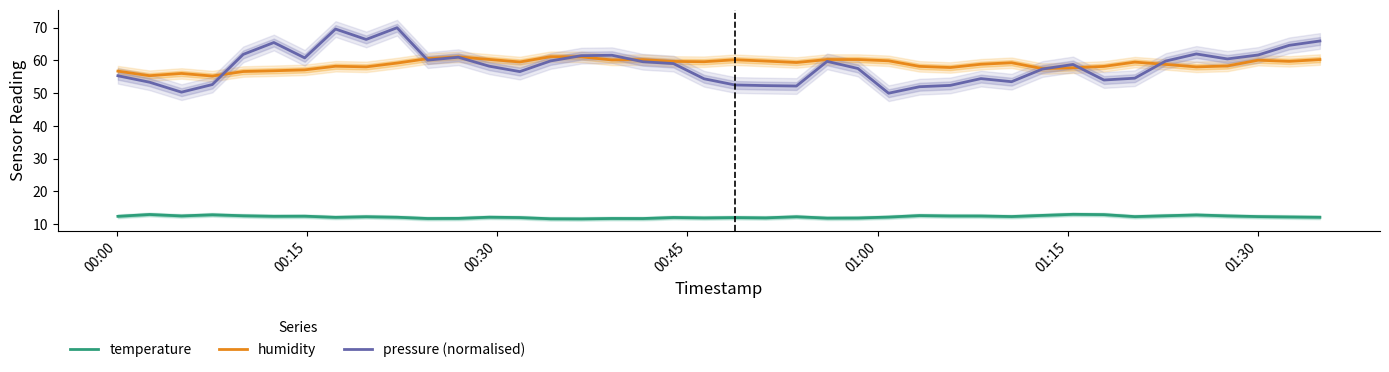

What is the lowest value of the pressure (normalised) series?

50.0